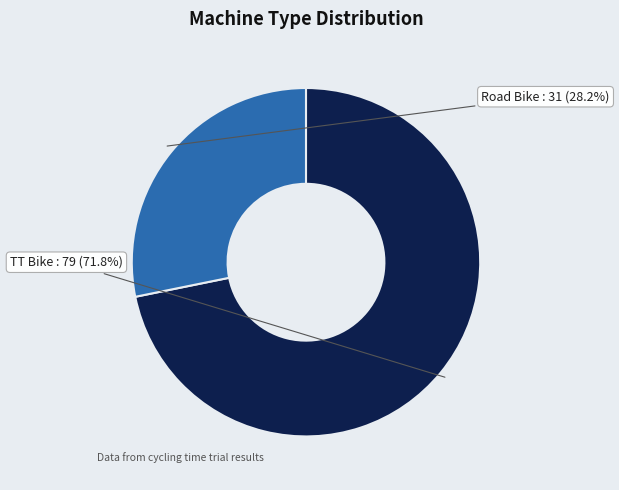

Is it true that TT Bike is 82% of the pie?

False